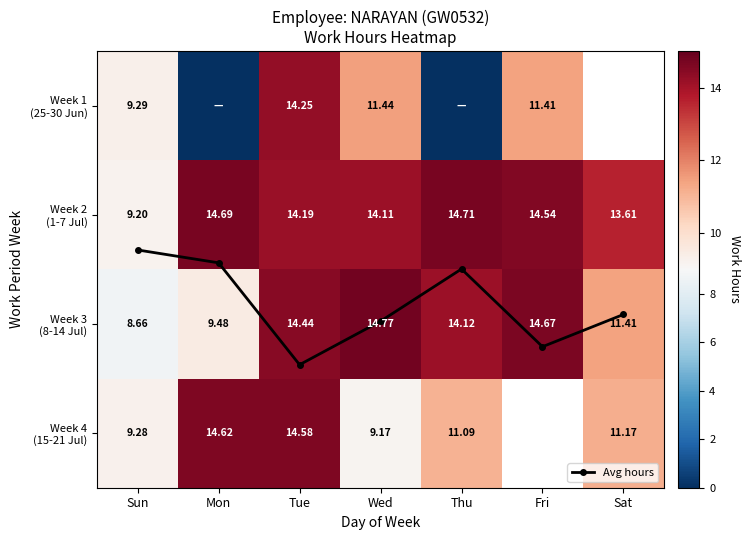

How many data points in Week 2 (1-7 Jul) are above 14?

5